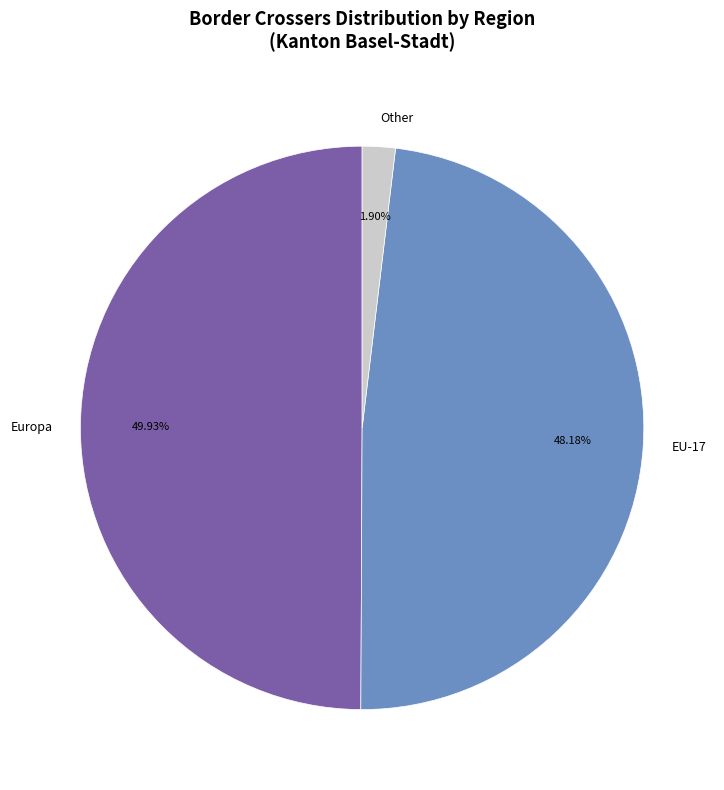

The Europa slice represents 50% of the pie. True or false?

True